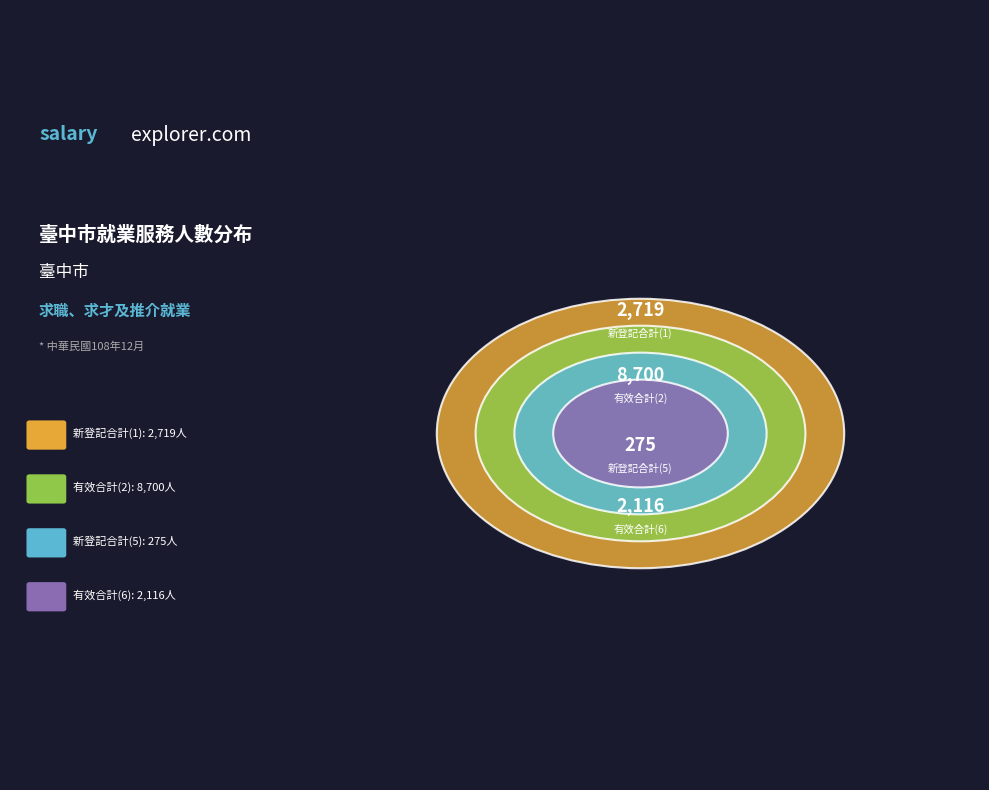

What is the ratio of the value at 新登記合計(5) to the value at 有效合計(6)?

0.1